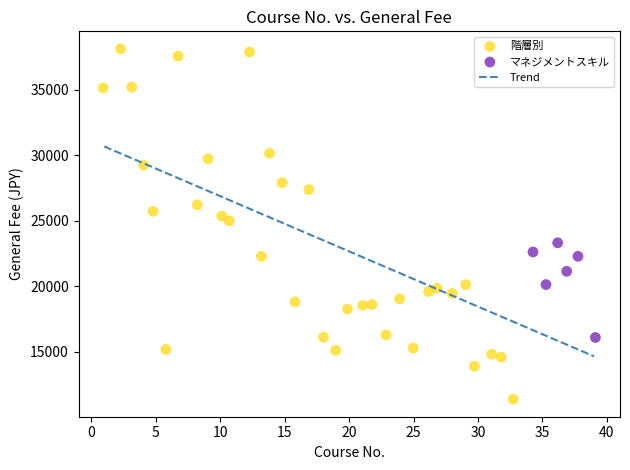

Which series contains the lowest Y value?

階層別